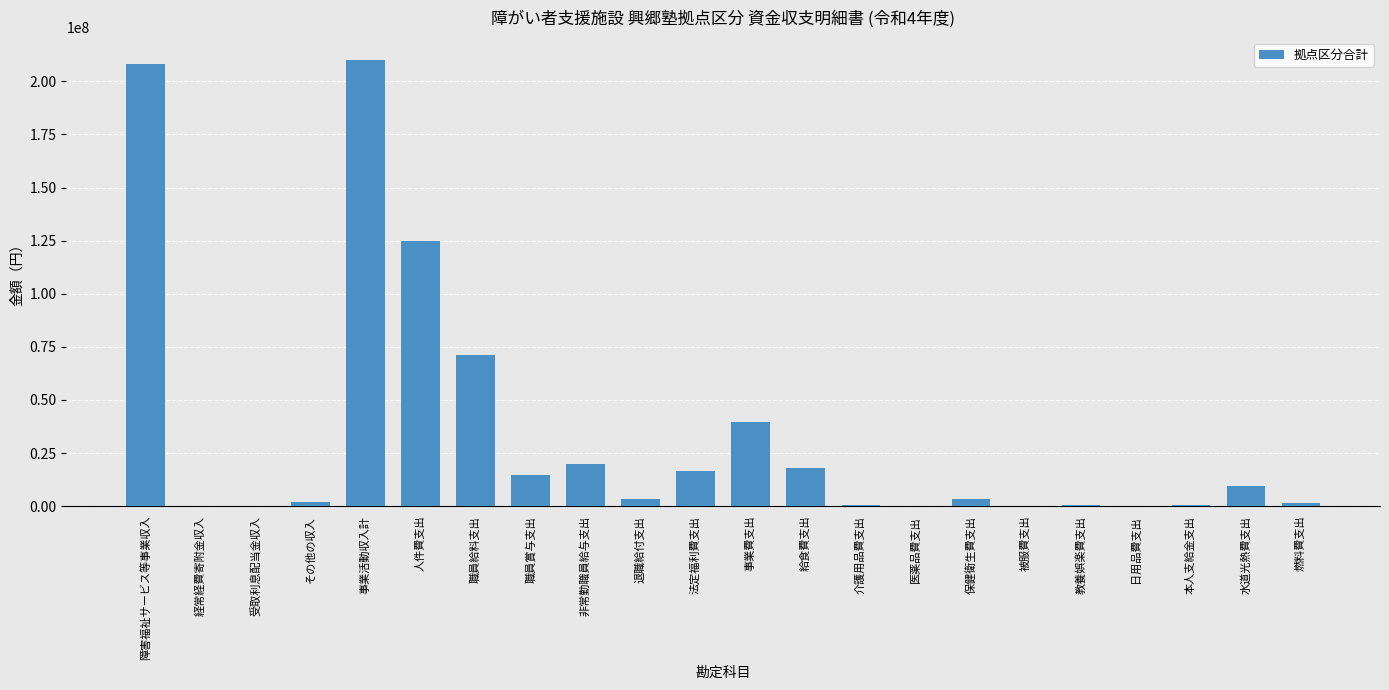

What is the approximate value at 医薬品費支出, to the nearest 10?

33650